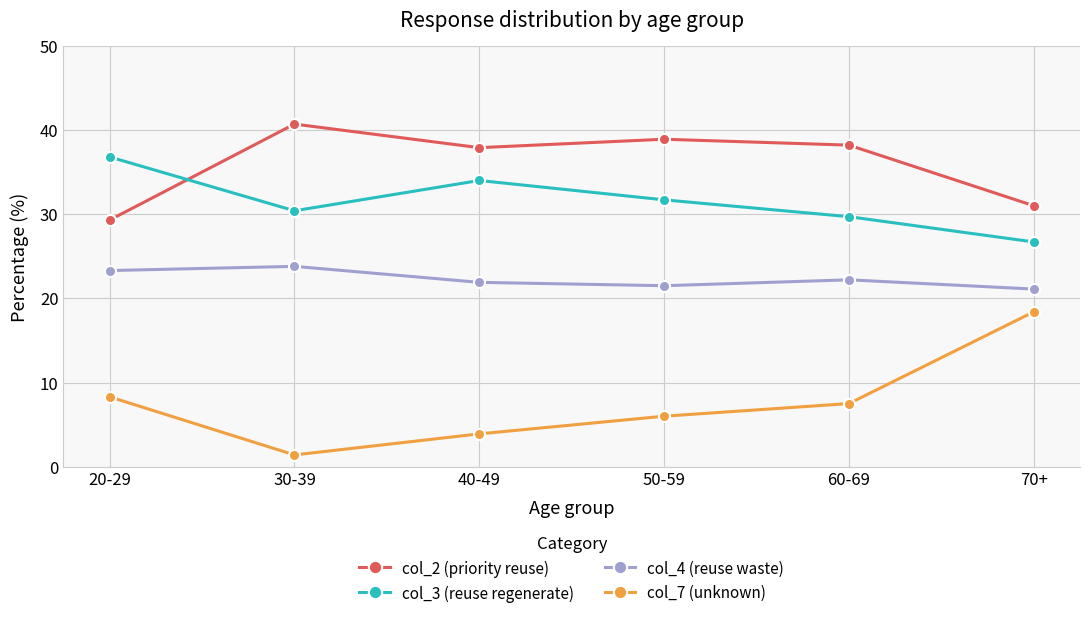

What is the greatest value displayed?

40.7